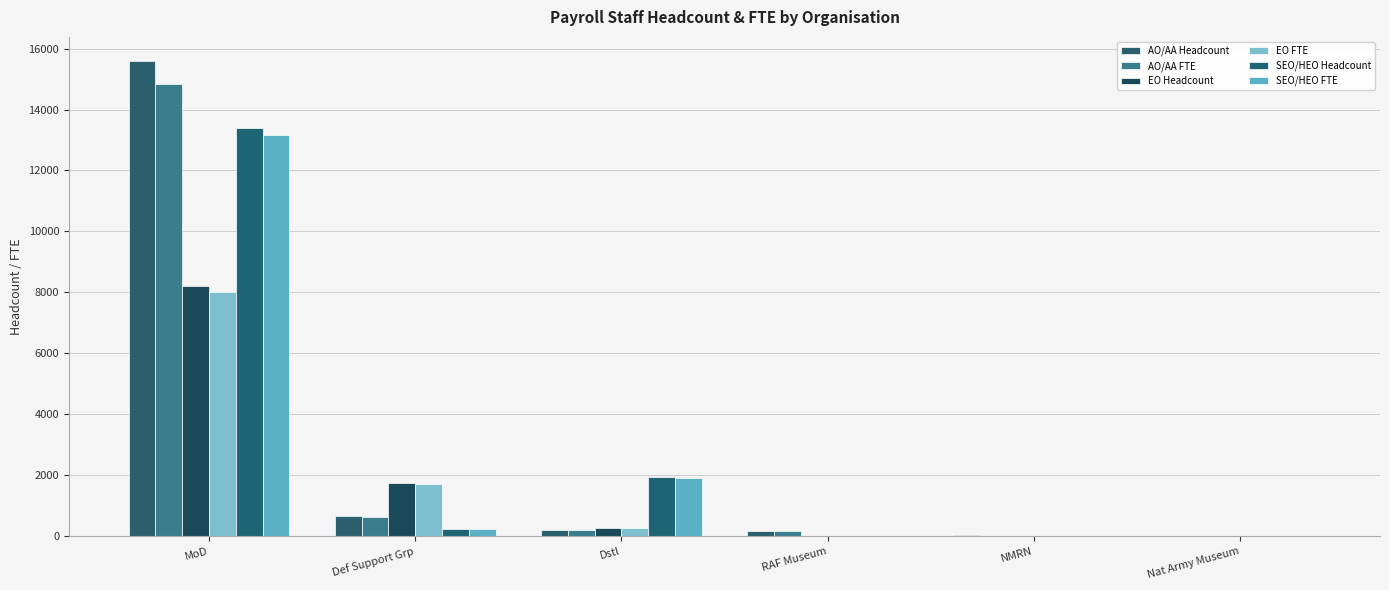

What is the average value of the EO FTE series?

1670